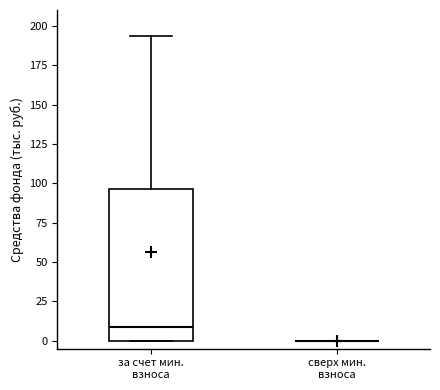

Reading left to right, transcribe this box plot: for each box, give where its median line is, the range the box spans, and where its two whiskers end, as read against the y-axis. The values are not printed on the chart, so give them approximately, as read against the axis.

за счет мин. взноса: median 10, box 0 to 95, whiskers 0 to 195
сверх мин. взноса: box collapsed to a line at 0, whiskers 0 to 0